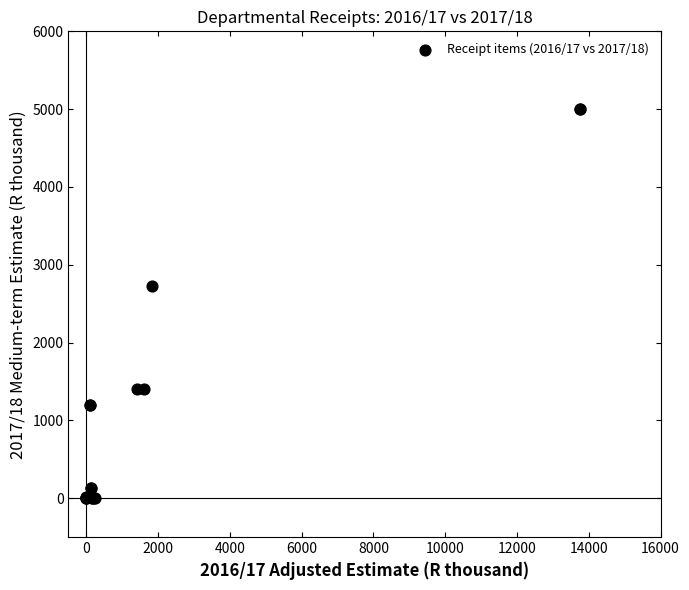

What Y value in the scatter plot is closest to 2500?

2732